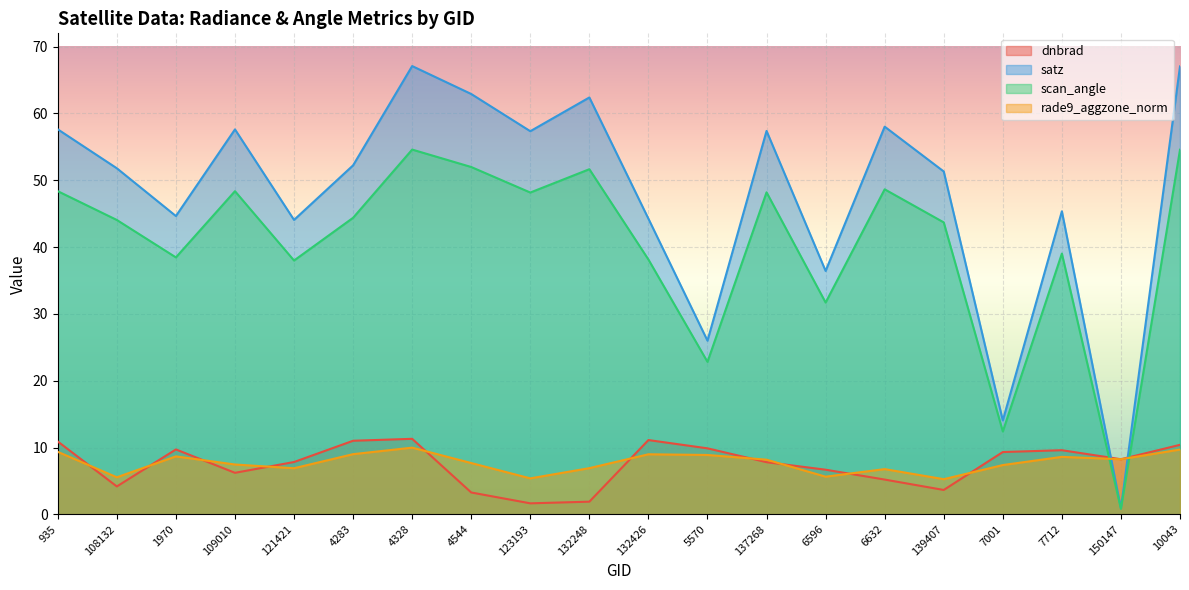

Between which two adjacent categories do scan_angle and rade9_aggzone_norm first intersect?

7712 and 150147